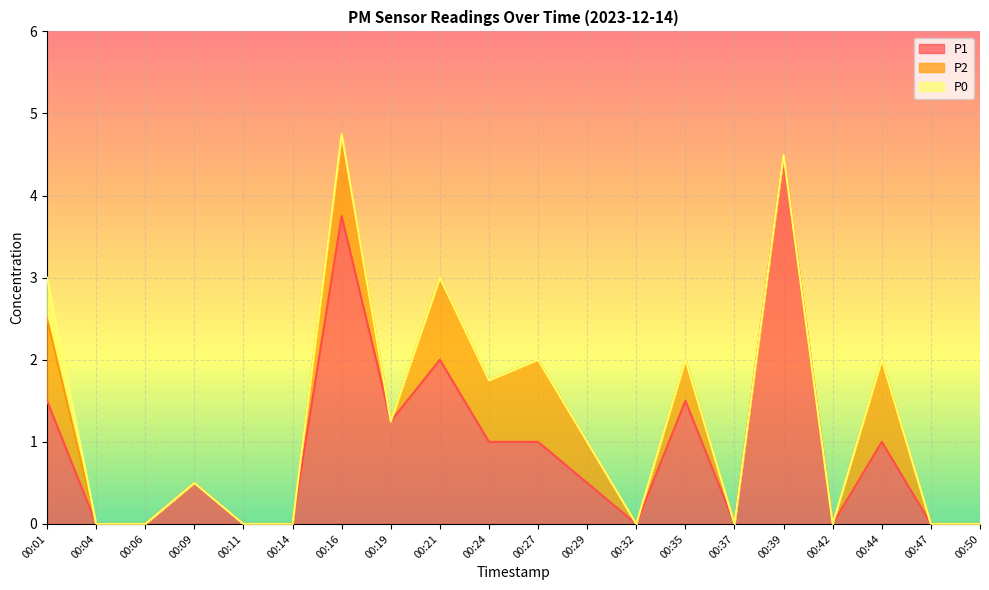

What is the total value across all series at 00:44?

2.0